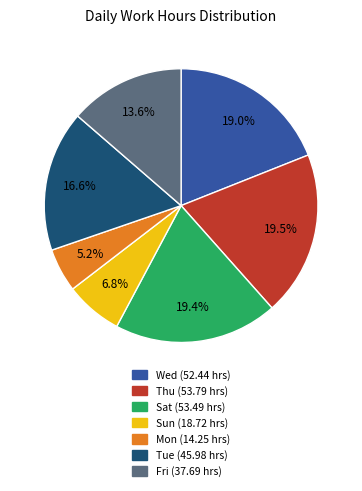

To the nearest percent, what is the difference between the largest and smallest slice percentages?

14%